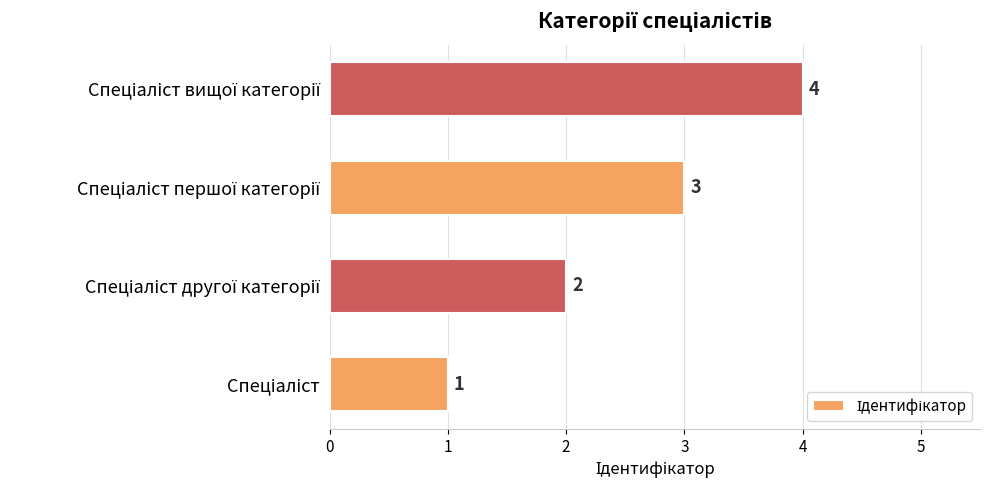

How many data points are less than 3?

2